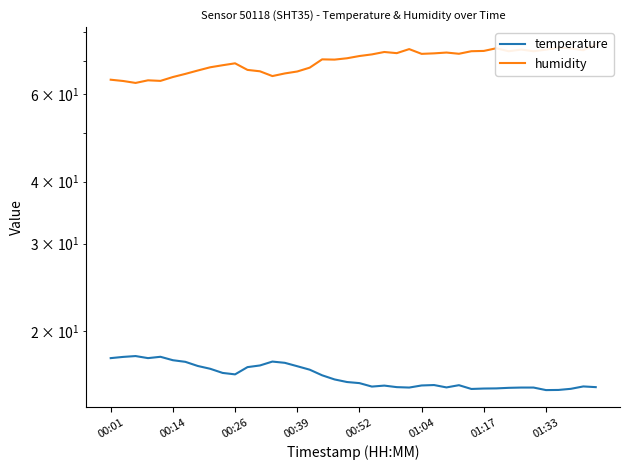

Rank the series by their maximum value, from highest to lowest.

humidity, temperature